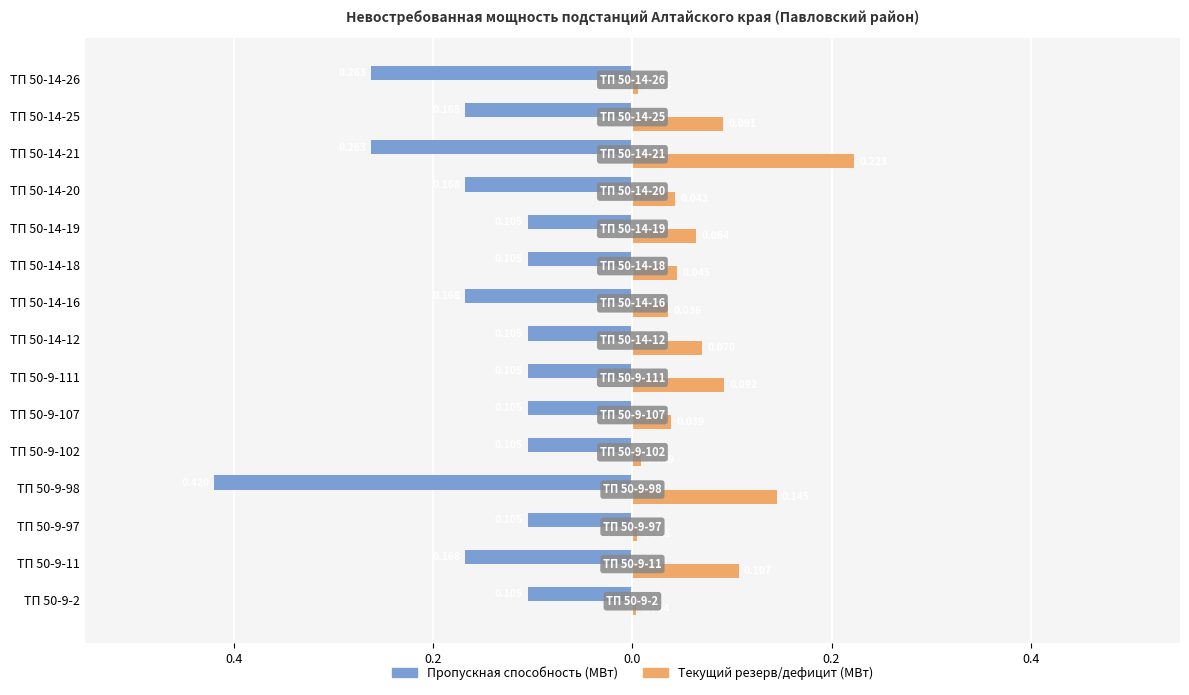

Reading right to left, list all the values displayed in this chart.

Пропускная способность (МВт): -0.3	-0.2	-0.3	-0.2	-0.1	-0.1	-0.2	-0.1	-0.1	-0.1	-0.1	-0.4	-0.1	-0.2	-0.1
Текущий резерв/дефицит (МВт): 0.0	0.1	0.2	0.0	0.1	0.0	0.0	0.1	0.1	0.0	0.0	0.1	0.0	0.1	0.0